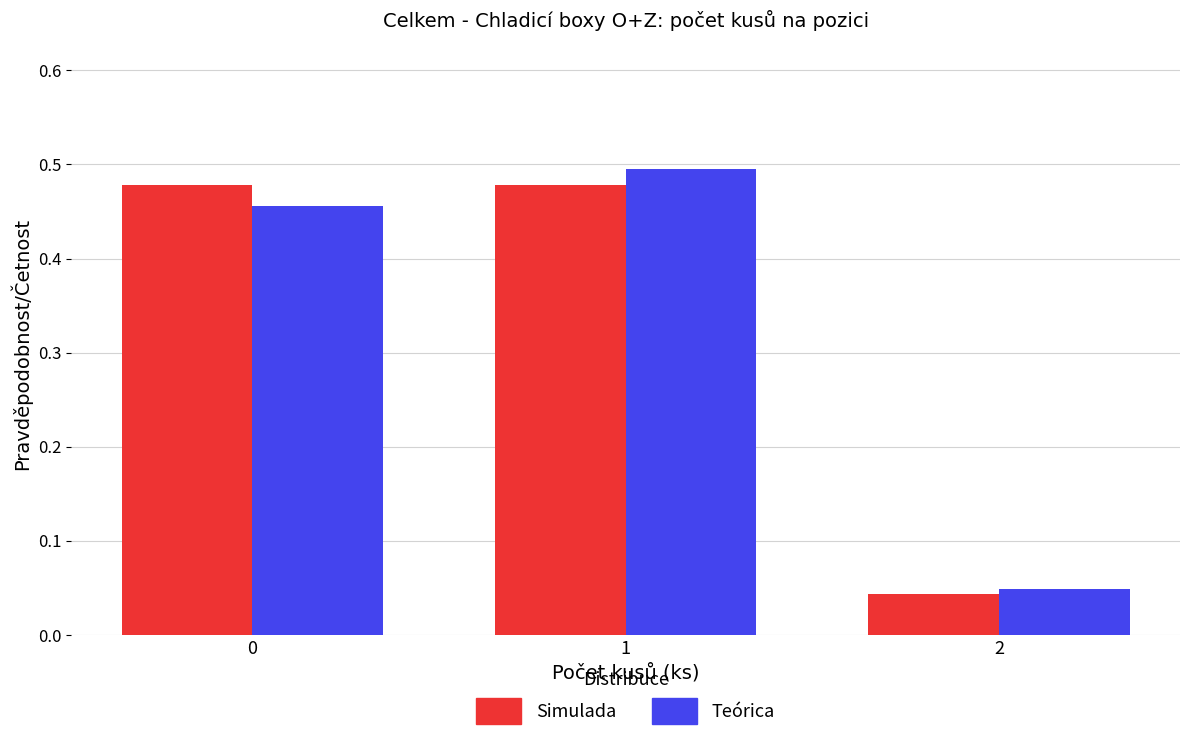

The value of Teórica at 1 is 0.3. True or false?

False